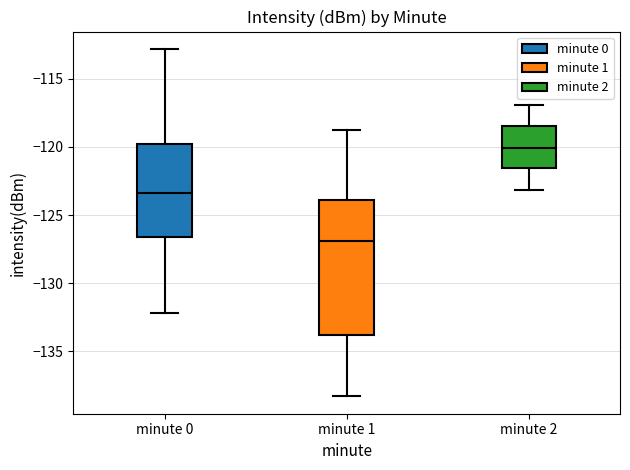

Reading left to right, transcribe this box plot: for each box, give where its median line is, the range the box spans, and where its two whiskers end, as read against the y-axis. The values are not printed on the chart, so give them approximately, as read against the axis.

minute 0: median -123.5, box -126.5 to -120.0, whiskers -132.0 to -113.0
minute 1: median -127.0, box -134.0 to -124.0, whiskers -138.5 to -119.0
minute 2: median -120.0, box -121.5 to -118.5, whiskers -123.0 to -117.0